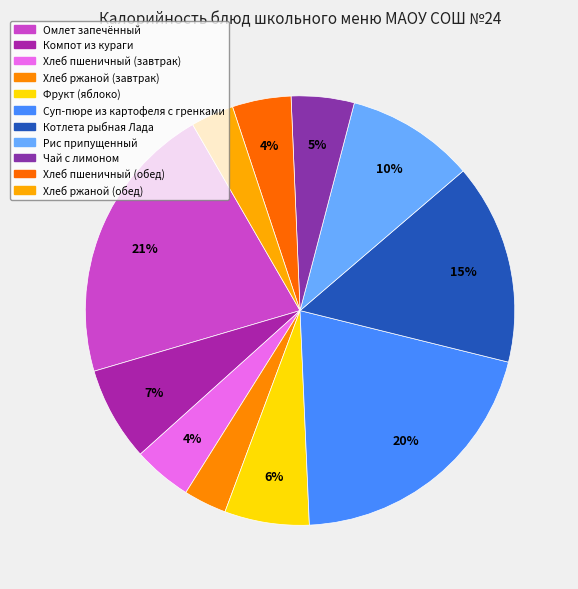

Is there a majority slice in this chart?

No